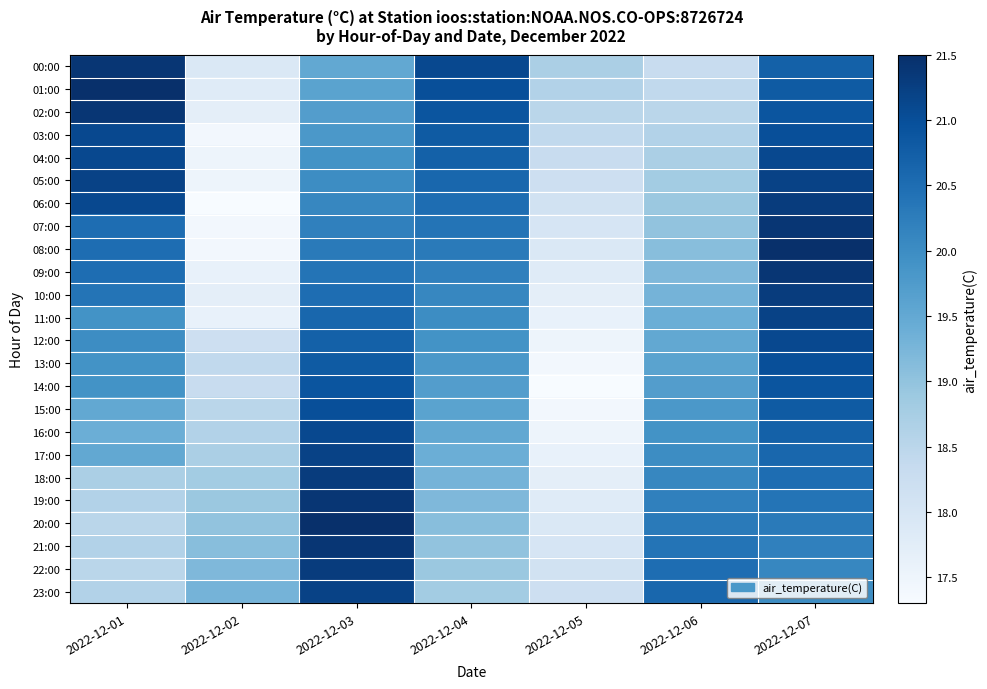

Reading left to right, what are all the values shown in this chart?

00:00: 2022-12-01=21.4	2022-12-02=17.9	2022-12-03=19.5	2022-12-04=21.1	2022-12-05=18.7	2022-12-06=18.3	2022-12-07=20.7
01:00: 2022-12-01=21.5	2022-12-02=17.8	2022-12-03=19.6	2022-12-04=21.0	2022-12-05=18.6	2022-12-06=18.4	2022-12-07=20.8
02:00: 2022-12-01=21.4	2022-12-02=17.7	2022-12-03=19.7	2022-12-04=20.9	2022-12-05=18.5	2022-12-06=18.5	2022-12-07=20.9
03:00: 2022-12-01=21.1	2022-12-02=17.4	2022-12-03=19.8	2022-12-04=20.8	2022-12-05=18.4	2022-12-06=18.6	2022-12-07=21.0
04:00: 2022-12-01=21.1	2022-12-02=17.5	2022-12-03=19.9	2022-12-04=20.7	2022-12-05=18.3	2022-12-06=18.7	2022-12-07=21.1
05:00: 2022-12-01=21.2	2022-12-02=17.5	2022-12-03=20.0	2022-12-04=20.6	2022-12-05=18.2	2022-12-06=18.8	2022-12-07=21.2
06:00: 2022-12-01=21.1	2022-12-02=17.3	2022-12-03=20.1	2022-12-04=20.5	2022-12-05=18.1	2022-12-06=18.9	2022-12-07=21.3
07:00: 2022-12-01=20.5	2022-12-02=17.4	2022-12-03=20.2	2022-12-04=20.4	2022-12-05=18.0	2022-12-06=19.0	2022-12-07=21.4
08:00: 2022-12-01=20.5	2022-12-02=17.4	2022-12-03=20.3	2022-12-04=20.3	2022-12-05=17.9	2022-12-06=19.1	2022-12-07=21.5
09:00: 2022-12-01=20.5	2022-12-02=17.6	2022-12-03=20.4	2022-12-04=20.2	2022-12-05=17.8	2022-12-06=19.2	2022-12-07=21.4
10:00: 2022-12-01=20.4	2022-12-02=17.7	2022-12-03=20.5	2022-12-04=20.1	2022-12-05=17.7	2022-12-06=19.3	2022-12-07=21.3
11:00: 2022-12-01=19.9	2022-12-02=17.6	2022-12-03=20.6	2022-12-04=20.0	2022-12-05=17.6	2022-12-06=19.4	2022-12-07=21.2
12:00: 2022-12-01=20.0	2022-12-02=18.2	2022-12-03=20.7	2022-12-04=19.9	2022-12-05=17.5	2022-12-06=19.5	2022-12-07=21.1
13:00: 2022-12-01=19.9	2022-12-02=18.4	2022-12-03=20.8	2022-12-04=19.8	2022-12-05=17.4	2022-12-06=19.6	2022-12-07=21.0
14:00: 2022-12-01=19.9	2022-12-02=18.3	2022-12-03=20.9	2022-12-04=19.7	2022-12-05=17.3	2022-12-06=19.7	2022-12-07=20.9
15:00: 2022-12-01=19.5	2022-12-02=18.5	2022-12-03=21.0	2022-12-04=19.6	2022-12-05=17.4	2022-12-06=19.8	2022-12-07=20.8
16:00: 2022-12-01=19.4	2022-12-02=18.6	2022-12-03=21.1	2022-12-04=19.5	2022-12-05=17.5	2022-12-06=19.9	2022-12-07=20.7
17:00: 2022-12-01=19.5	2022-12-02=18.7	2022-12-03=21.2	2022-12-04=19.4	2022-12-05=17.6	2022-12-06=20.0	2022-12-07=20.6
18:00: 2022-12-01=18.7	2022-12-02=18.8	2022-12-03=21.3	2022-12-04=19.3	2022-12-05=17.7	2022-12-06=20.1	2022-12-07=20.5
19:00: 2022-12-01=18.6	2022-12-02=18.9	2022-12-03=21.4	2022-12-04=19.2	2022-12-05=17.8	2022-12-06=20.2	2022-12-07=20.4
20:00: 2022-12-01=18.5	2022-12-02=19.0	2022-12-03=21.5	2022-12-04=19.1	2022-12-05=17.9	2022-12-06=20.3	2022-12-07=20.3
21:00: 2022-12-01=18.6	2022-12-02=19.1	2022-12-03=21.4	2022-12-04=19.0	2022-12-05=18.0	2022-12-06=20.4	2022-12-07=20.2
22:00: 2022-12-01=18.5	2022-12-02=19.2	2022-12-03=21.3	2022-12-04=18.9	2022-12-05=18.1	2022-12-06=20.5	2022-12-07=20.1
23:00: 2022-12-01=18.6	2022-12-02=19.3	2022-12-03=21.2	2022-12-04=18.8	2022-12-05=18.2	2022-12-06=20.6	2022-12-07=20.0